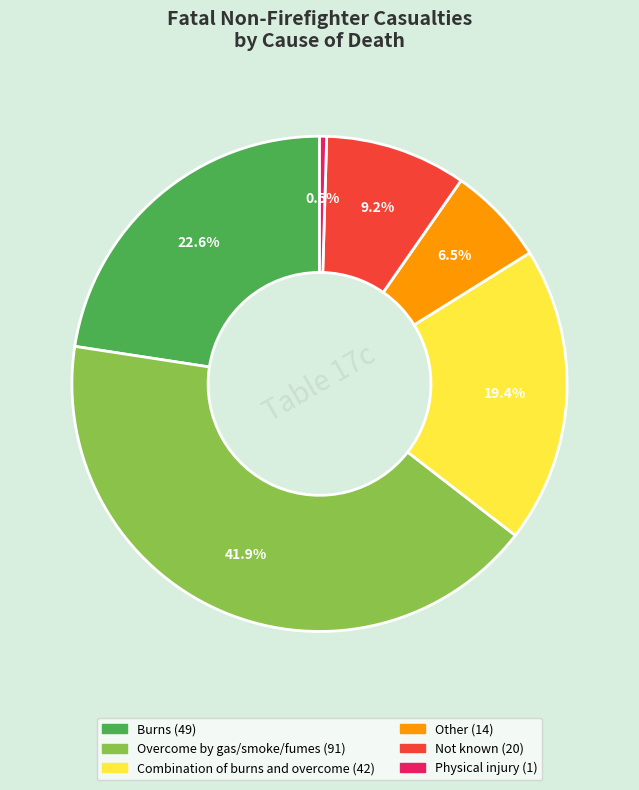

What portion of the pie excludes Physical injury?

99.5%